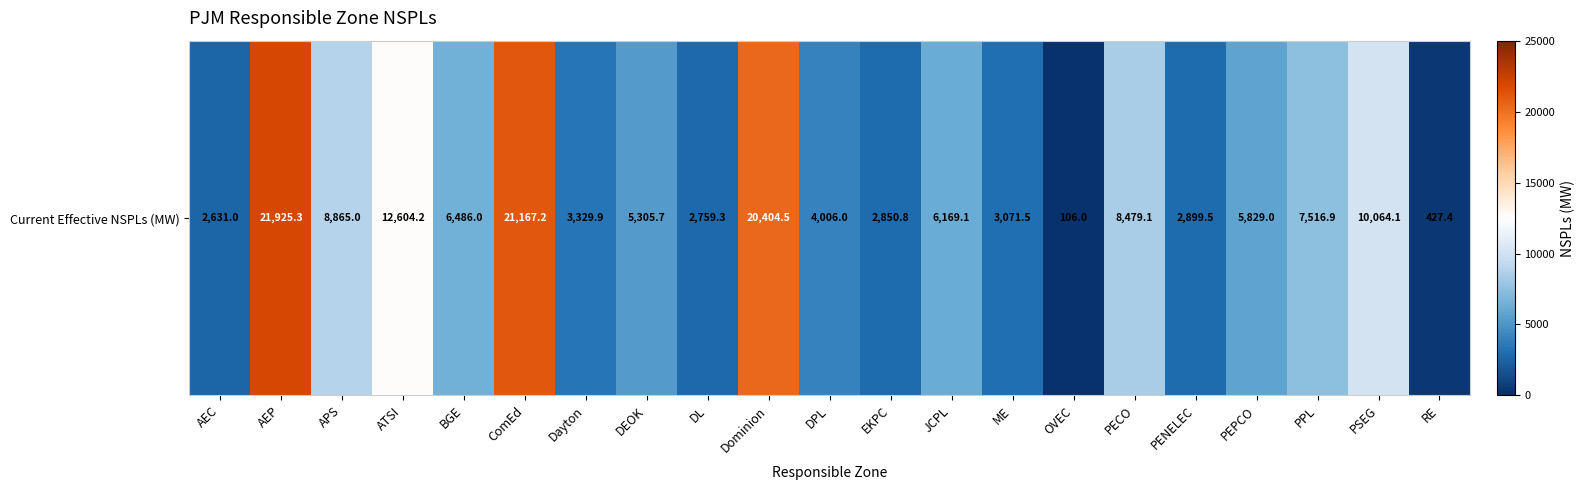

What is the difference between the maximum and second lowest values?

21497.9